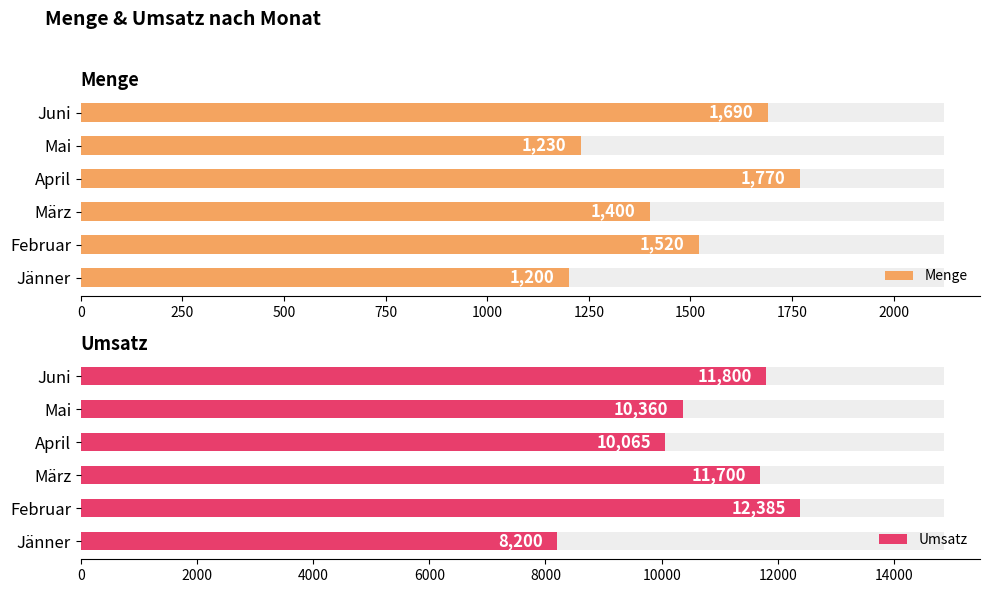

Which series has the largest total across all categories?

Umsatz